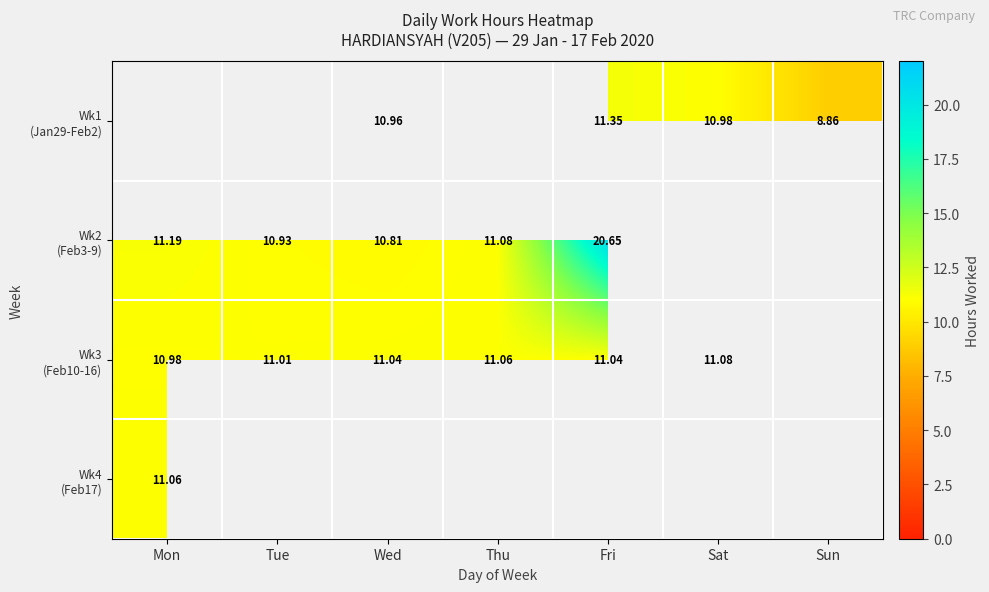

Where is Wk2 (Feb3-9) nearest to the value 15?

Mon